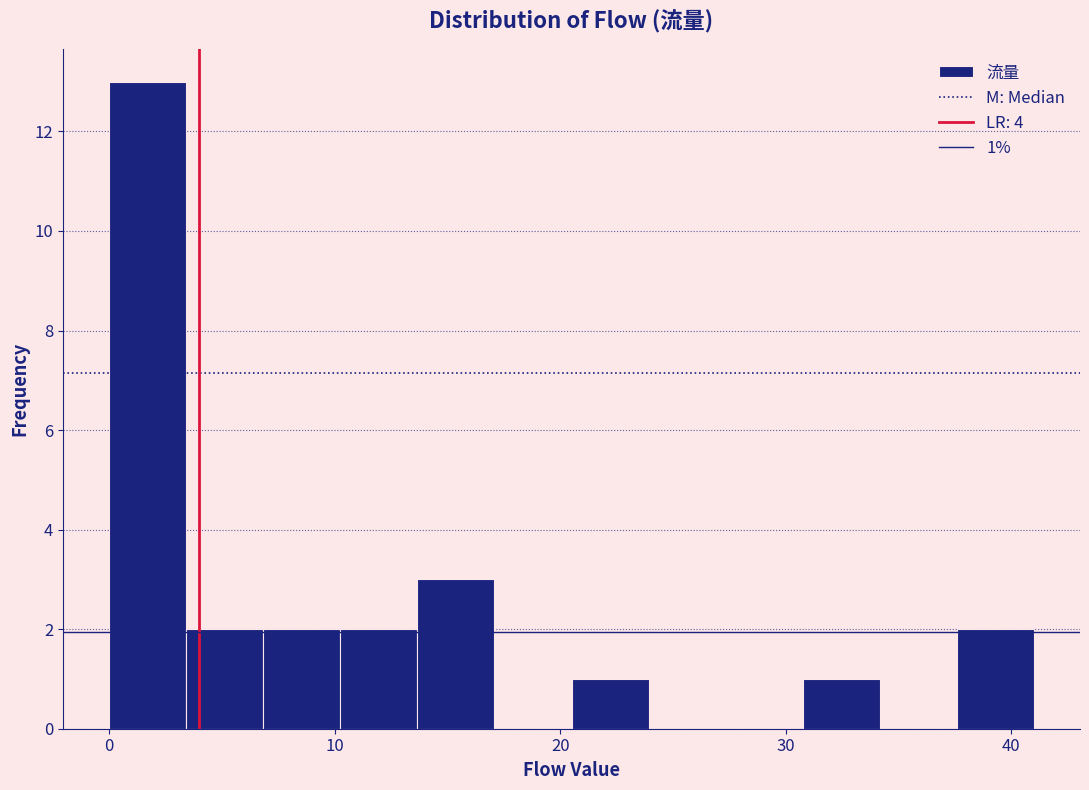

Read against the x-axis, roughly where is the centre of the tallest bar?

2